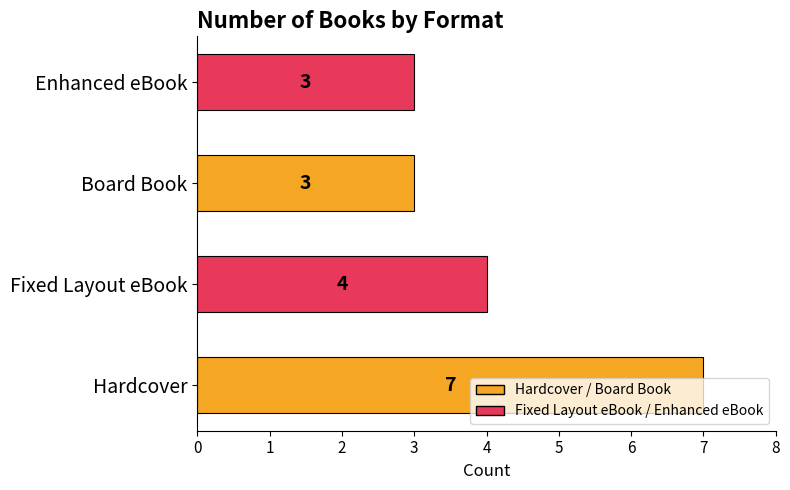

At which category does the chart reach its peak across all series?

Hardcover